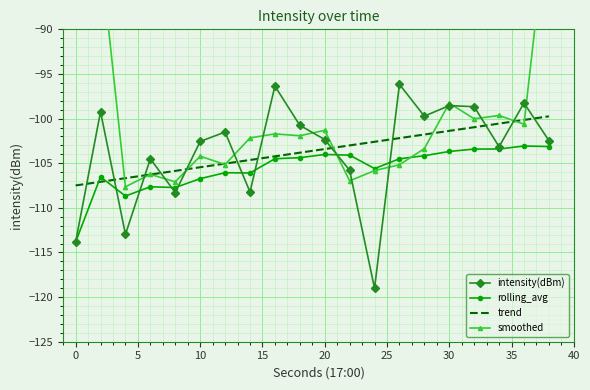

Reading right to left, transcribe all the data shown in this chart.

intensity(dBm): -102.5	-98.3	-103.1	-98.7	-98.5	-99.7	-96.2	-119.0	-105.8	-102.3	-100.8	-96.4	-108.2	-101.5	-102.6	-108.3	-104.5	-113.0	-99.2	-113.8
rolling_avg: -103.1	-103.1	-103.4	-103.4	-103.7	-104.2	-104.5	-105.6	-104.1	-104.0	-104.4	-104.5	-106.1	-106.1	-106.7	-107.7	-107.6	-108.7	-106.5	-113.8
trend: -99.7	-100.2	-100.6	-101.0	-101.4	-101.8	-102.2	-102.6	-103.0	-103.4	-103.8	-104.2	-104.6	-105.0	-105.5	-105.9	-106.3	-106.7	-107.1	-107.5
smoothed: -76.0	-100.6	-99.7	-100.0	-98.3	-103.4	-105.2	-105.8	-107.0	-101.3	-101.9	-101.7	-102.2	-105.1	-104.2	-107.1	-106.2	-107.6	-81.5	-53.3